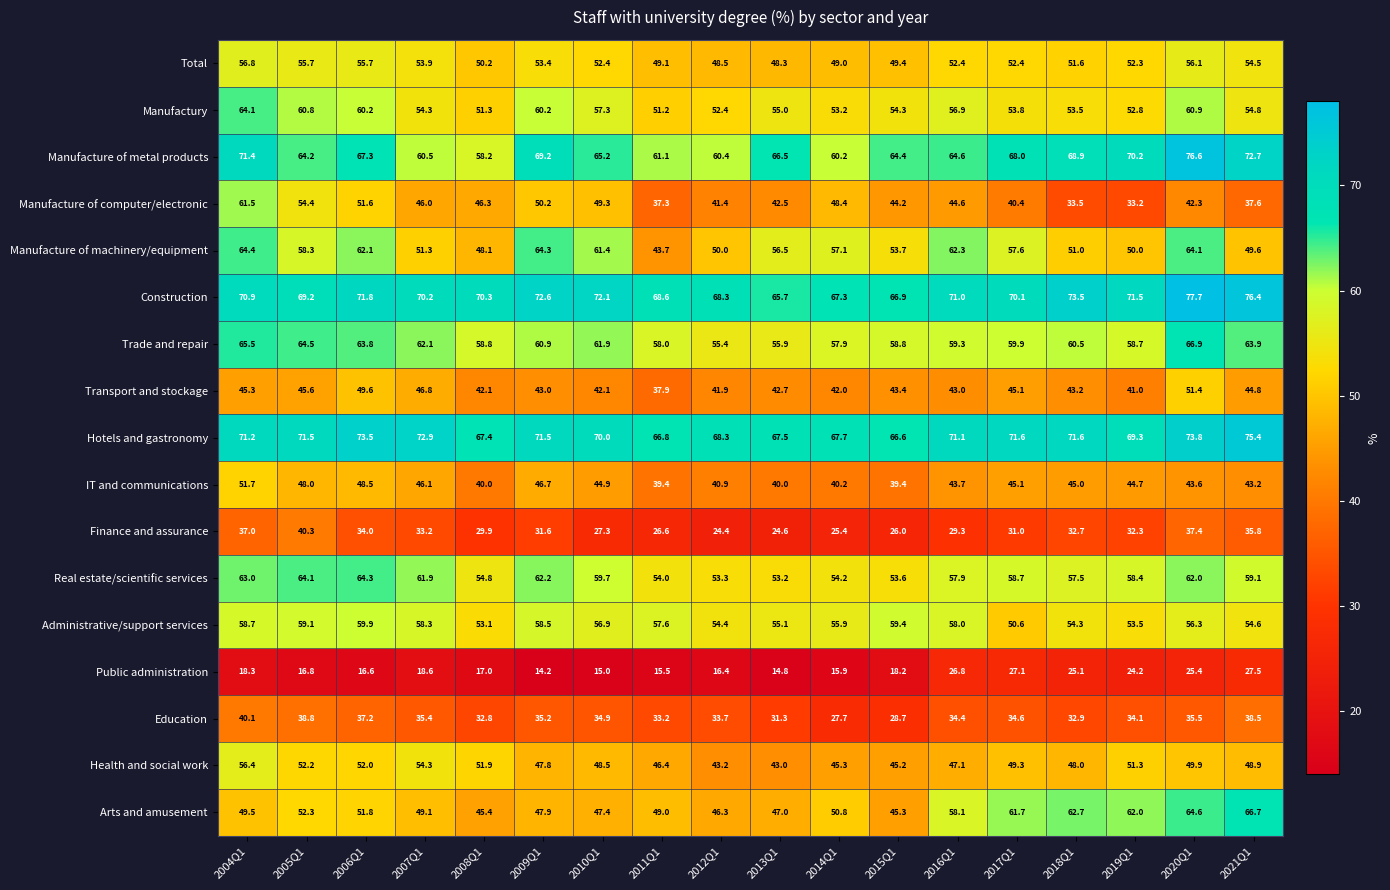

How many categories are shown in the chart?

18